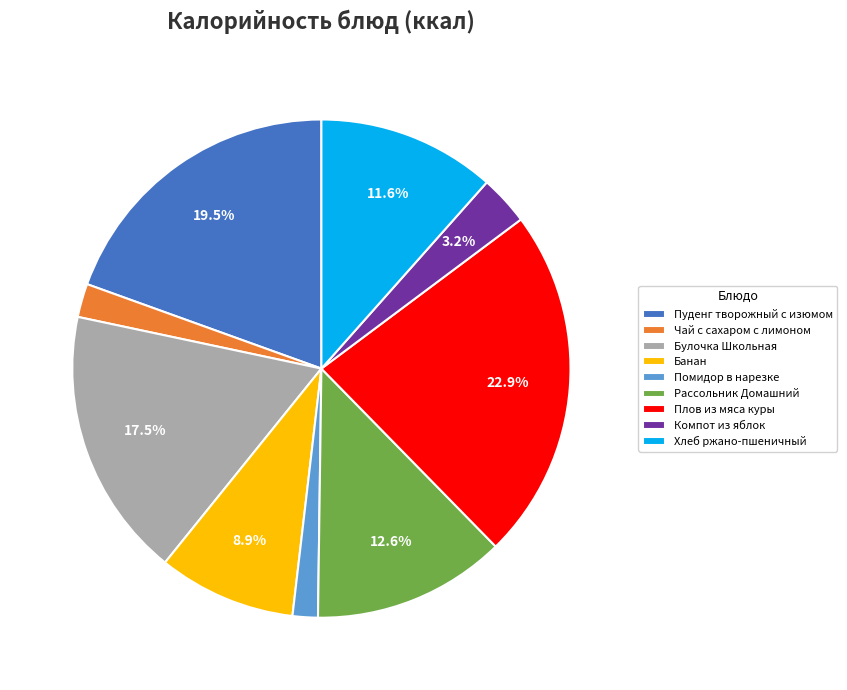

What percentage is NOT represented by Рассольник Домашний?

87.4%